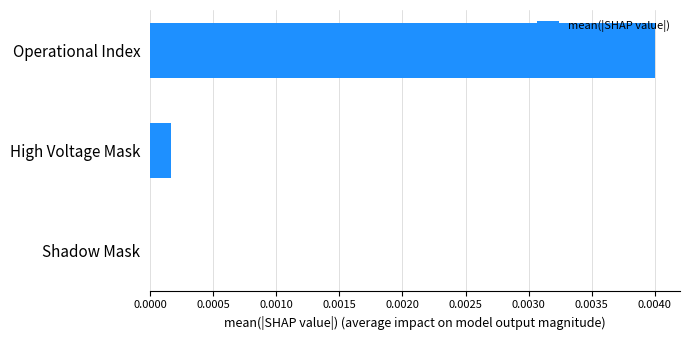

Is it true that the value at Operational Index is 0.0?

True